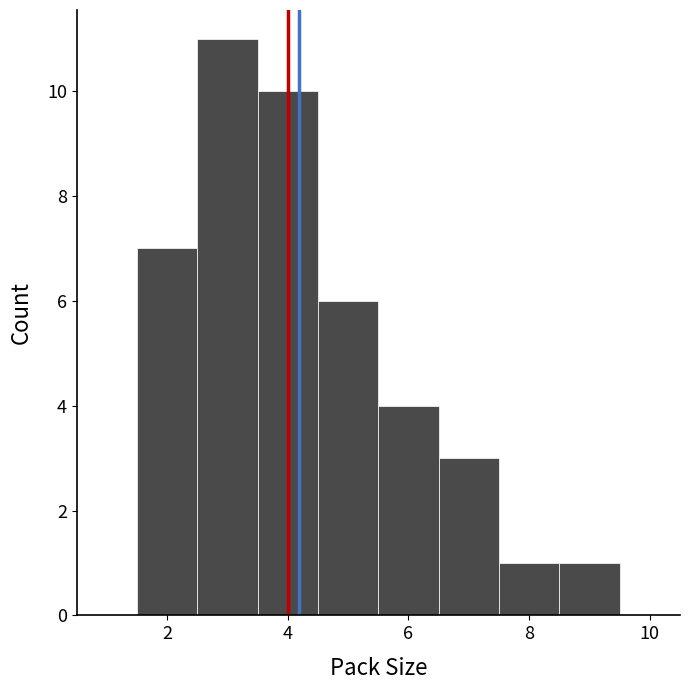

Reading left to right, transcribe this chart: for each bar, give the range it covers on the x-axis and its height. Neither the bar edges nor the heights are printed on the chart, so give them approximately, as read against the axes.

1.5 to 2.5: 7
2.5 to 3.5: 11
3.5 to 4.5: 10
4.5 to 5.5: 6
5.5 to 6.5: 4
6.5 to 7.5: 3
7.5 to 8.5: 1
8.5 to 9.5: 1